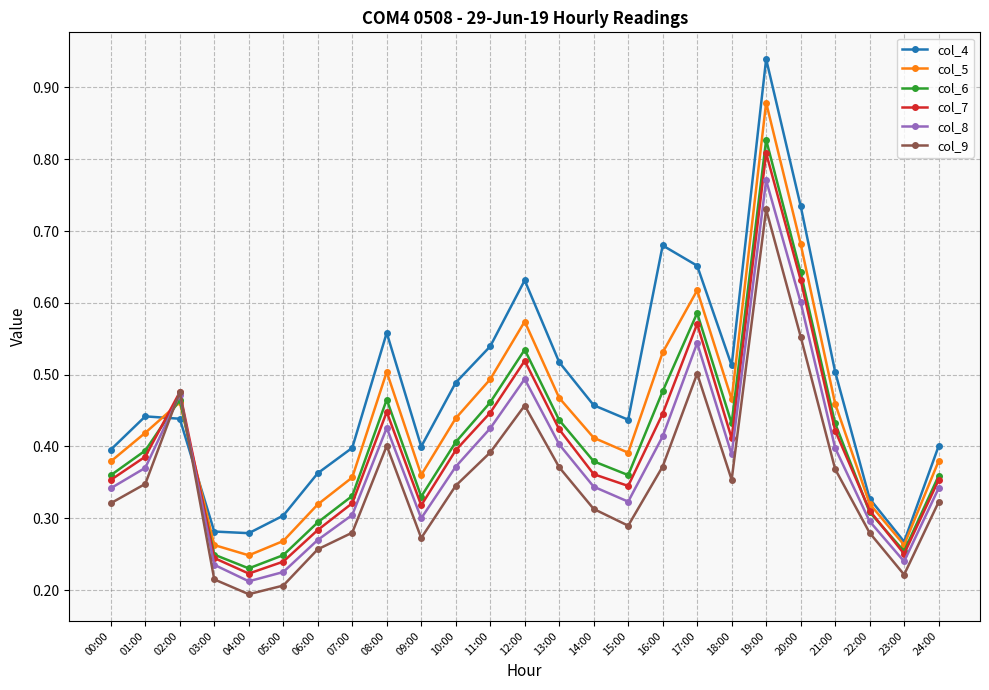

Between 07:00 and 19:00, which series saw the biggest shift?

col_4